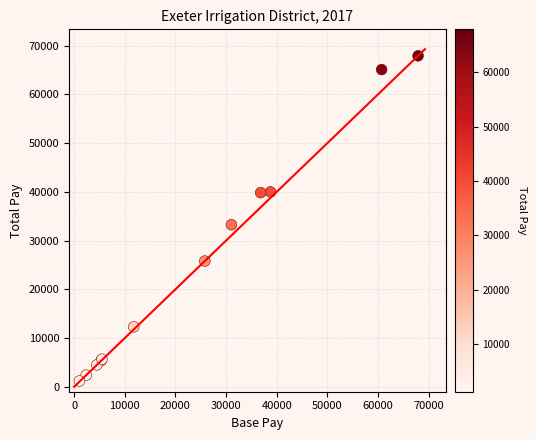

What Y value in the scatter plot is closest to 34550?

33254.8